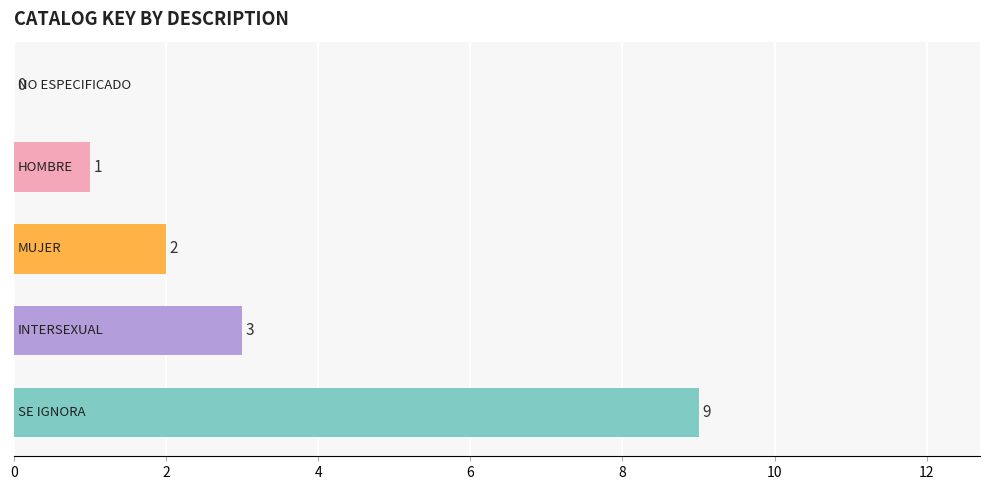

Are the bars grouped side by side (vs. stacked)?

No